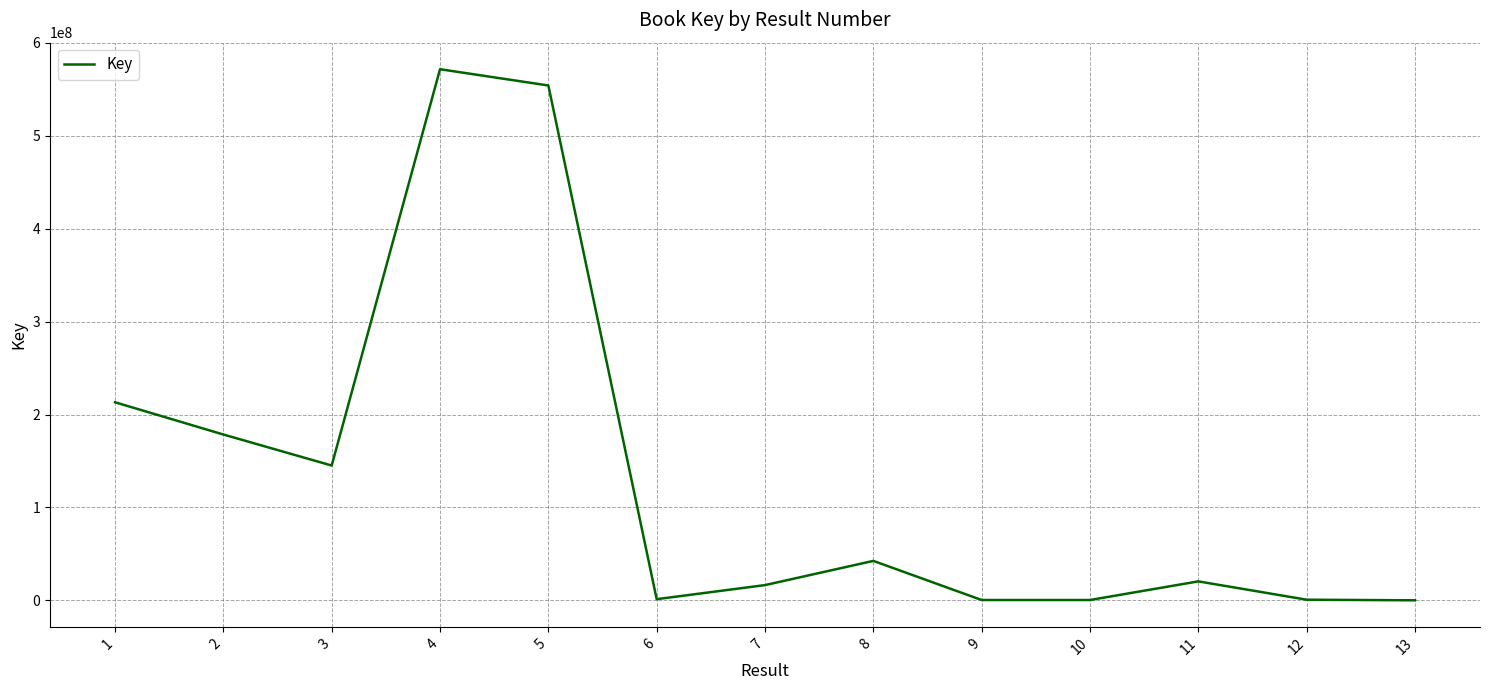

What is the greatest value displayed?

571659655